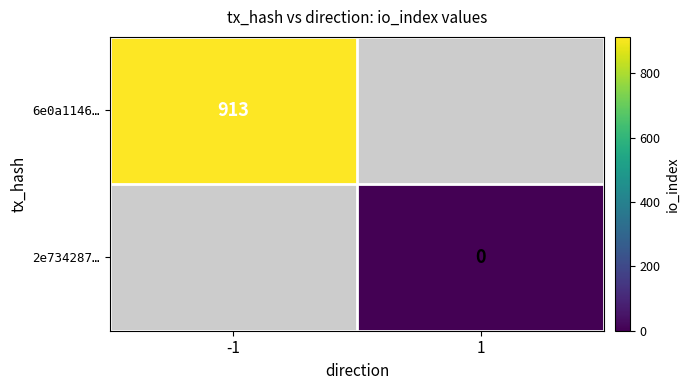

The value of 6e0a1146… at -1 is 1213.8. True or false?

False